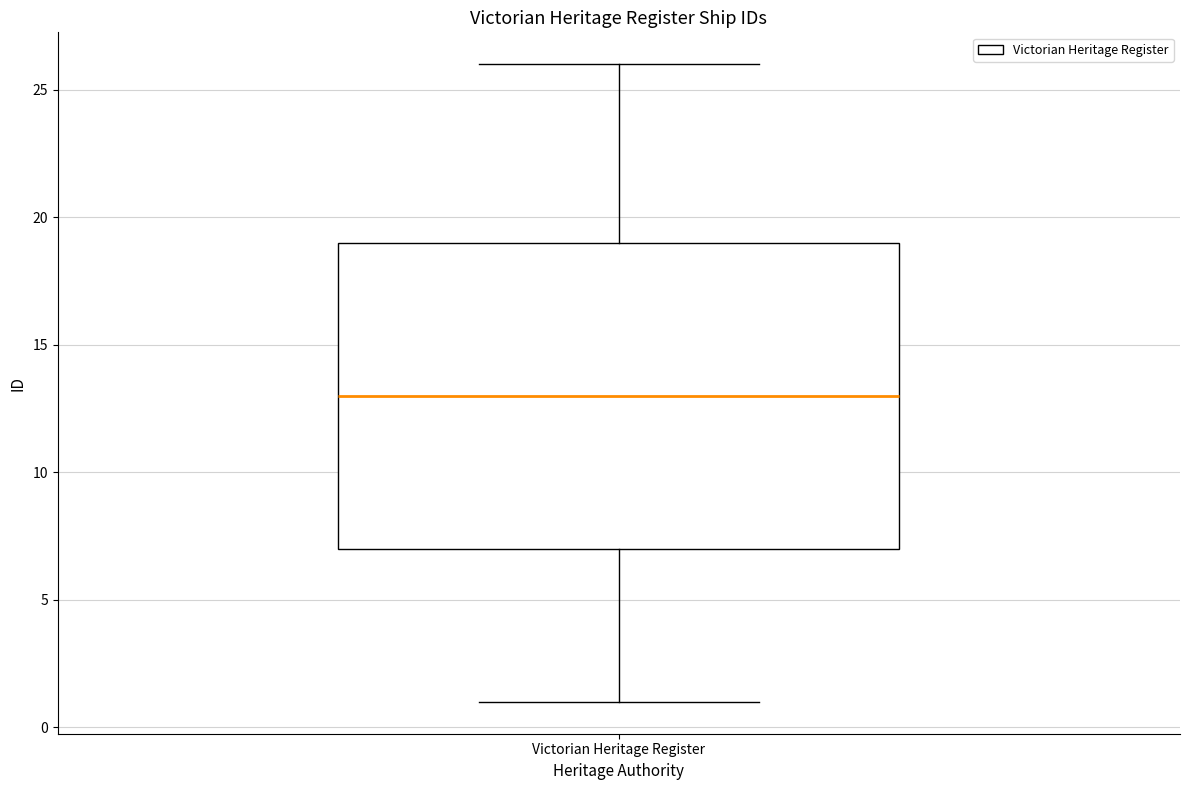

Read this box plot against the y-axis: the position of the median line, the range covered by the box, and the ends of both whiskers. The values are not printed on the chart, so give them approximately, as read against the axis.

median 13, box 7 to 19, whiskers 1 to 26